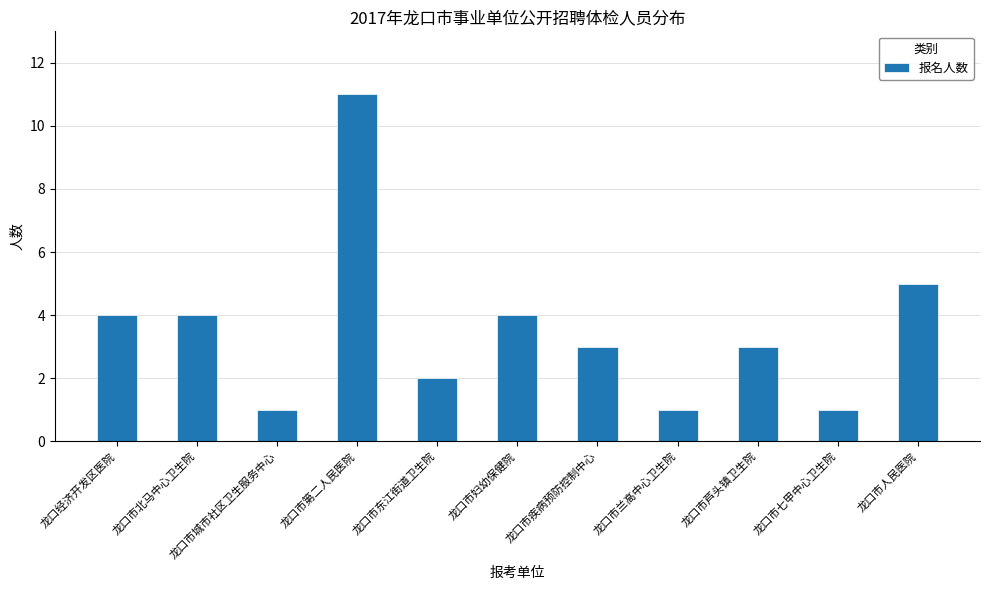

What is the sum of the values at 龙口市妇幼保健院 and 龙口市城市社区卫生服务中心?

5